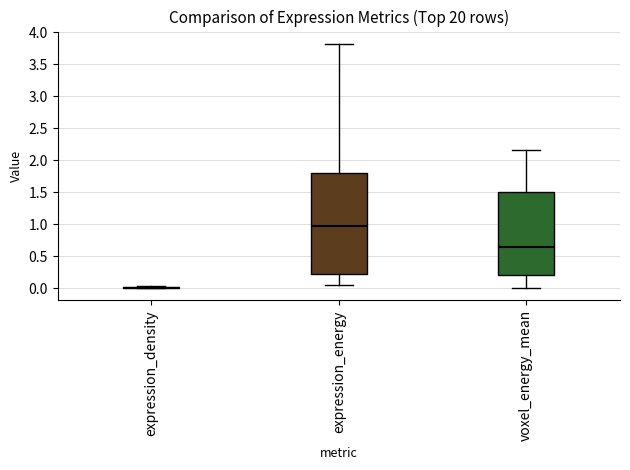

Comparing the boxes themselves (not the whiskers), which one is the tallest?

expression_energy